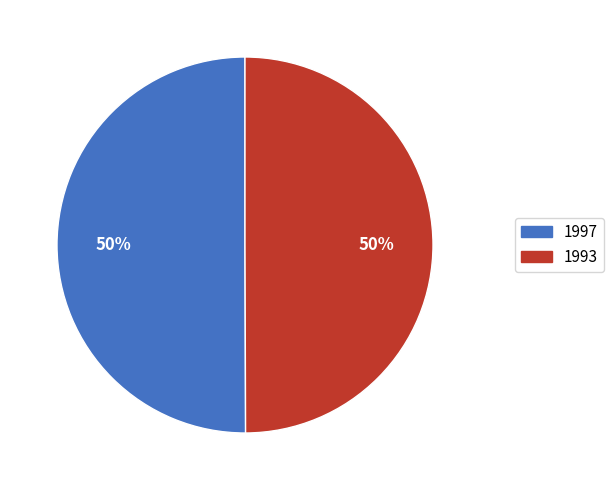

To the nearest percent, what percentage of the pie is 1997?

50%